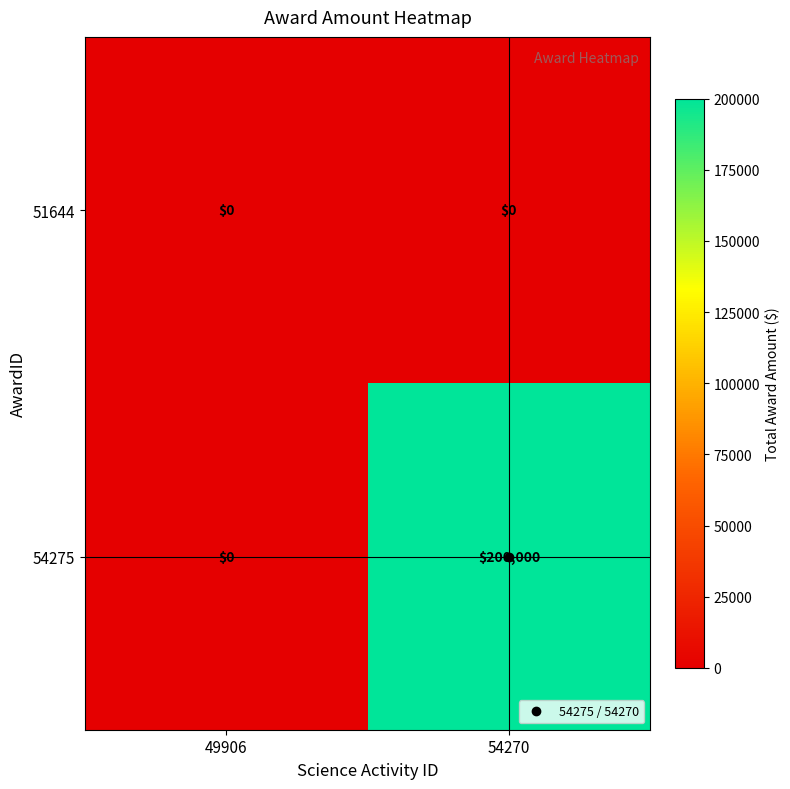

Count the number of data series in this chart.

2